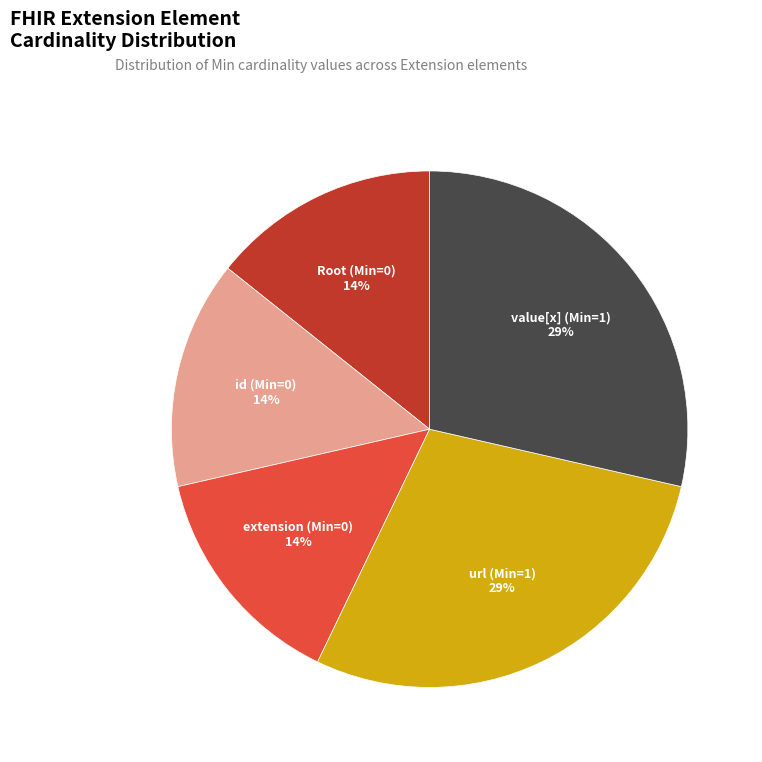

To the nearest percent, what is the average slice percentage?

20%